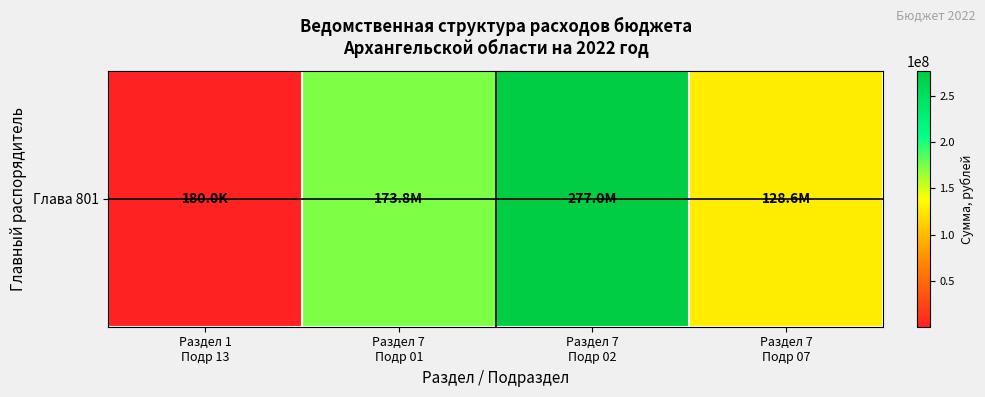

Where is the data nearest to the value 138612439?

Раздел 7
Подр 07